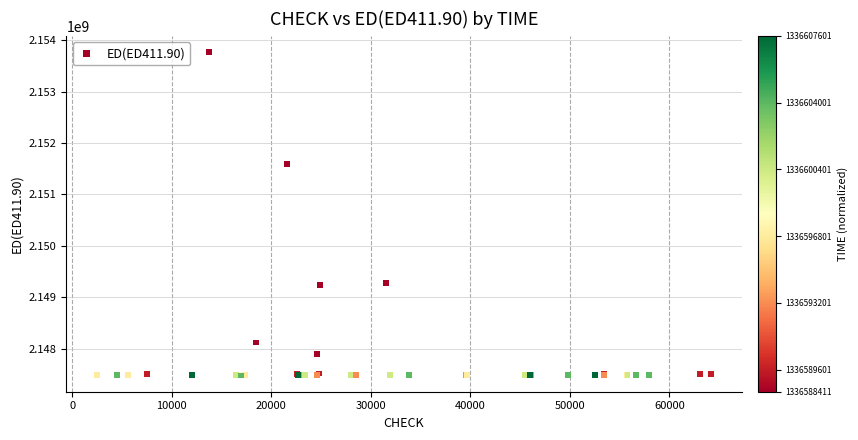

What Y value in the scatter plot is closest to 2150624347?

2151585508